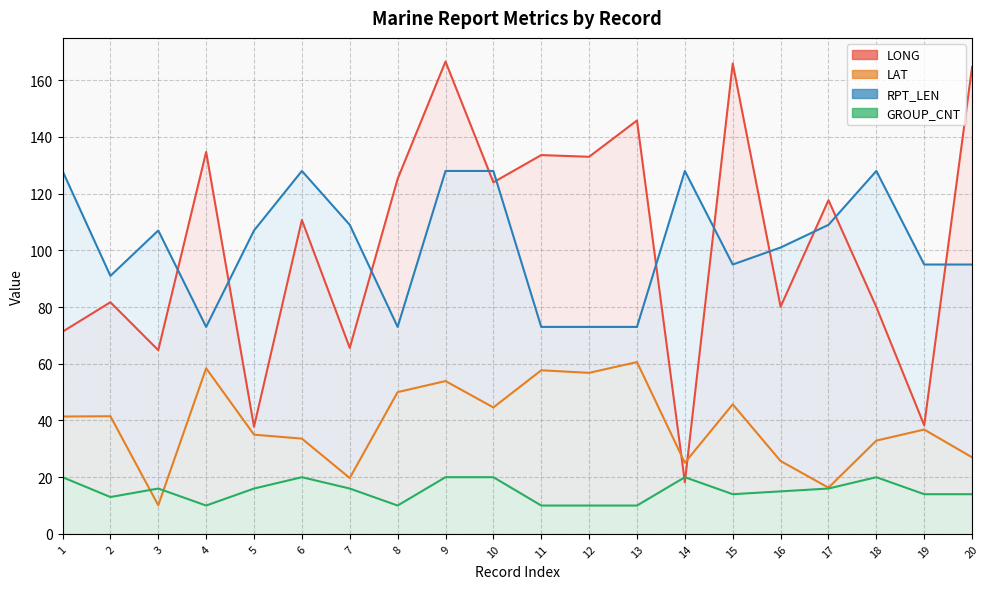

The value of RPT_LEN at 16 is 167.6. True or false?

False